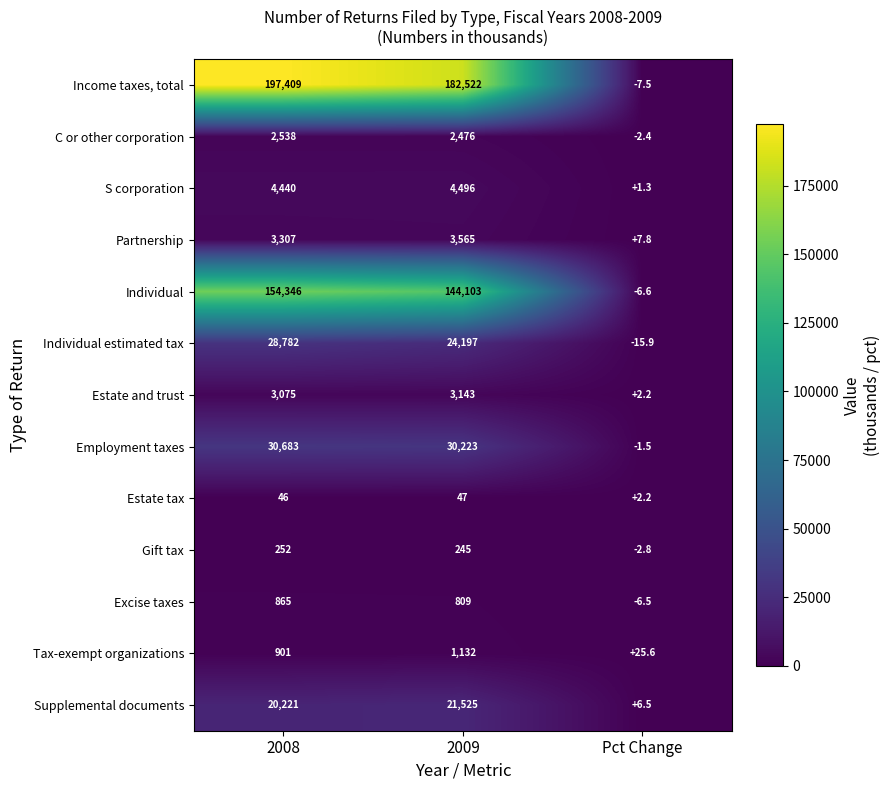

Between 2009 and Pct Change, which series saw the biggest shift?

Income taxes, total